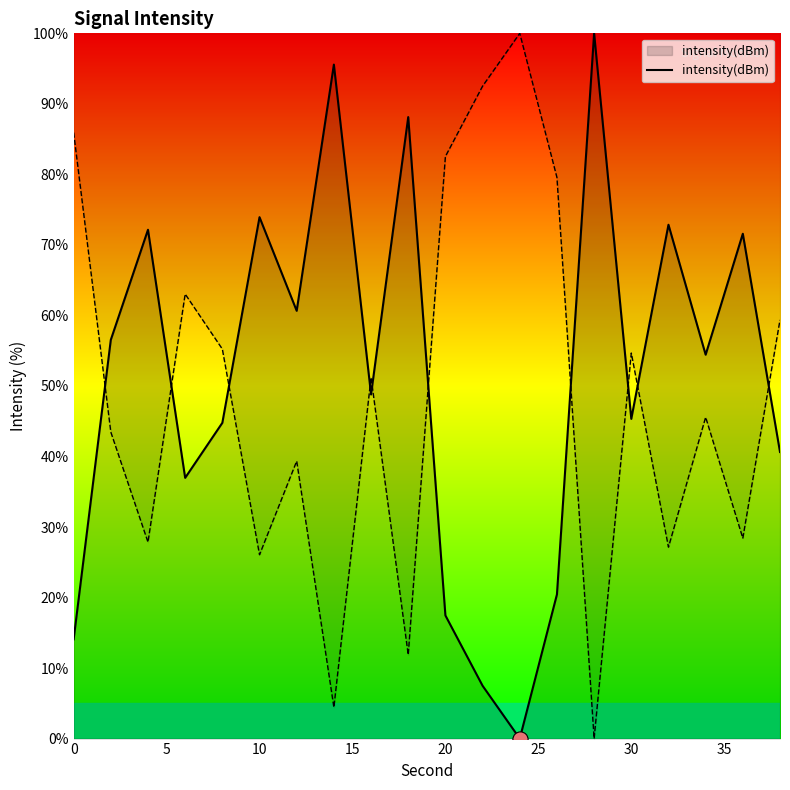

What is the maximum value for intensity(dBm)?

100.0